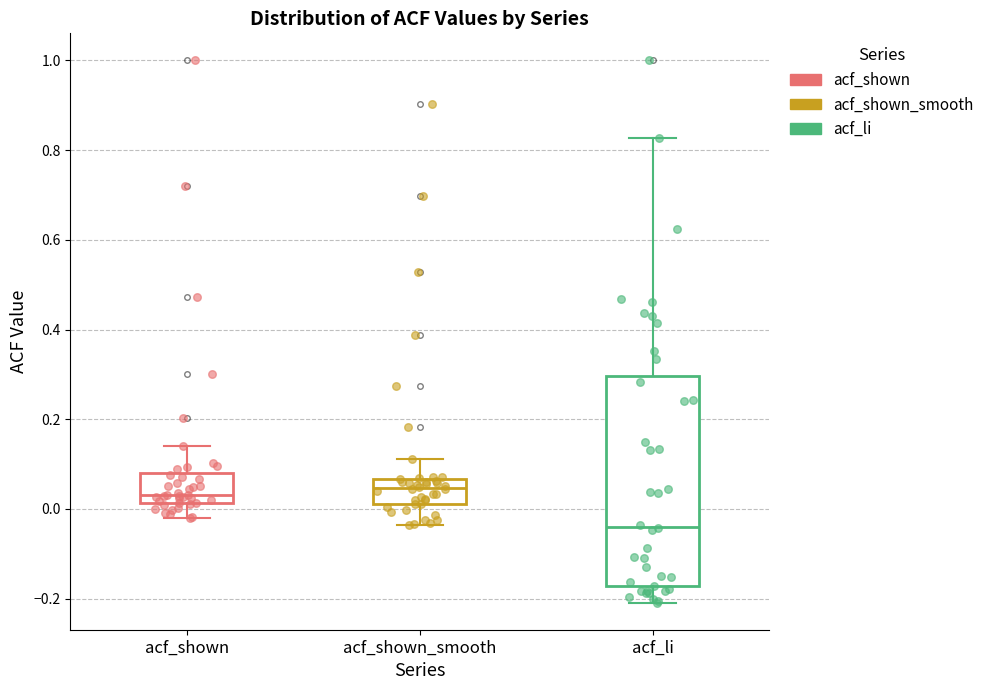

Where is the upper edge of the box for acf_shown on the y-axis? The values are not printed on the chart, so give them approximately, as read against the axis.

0.08